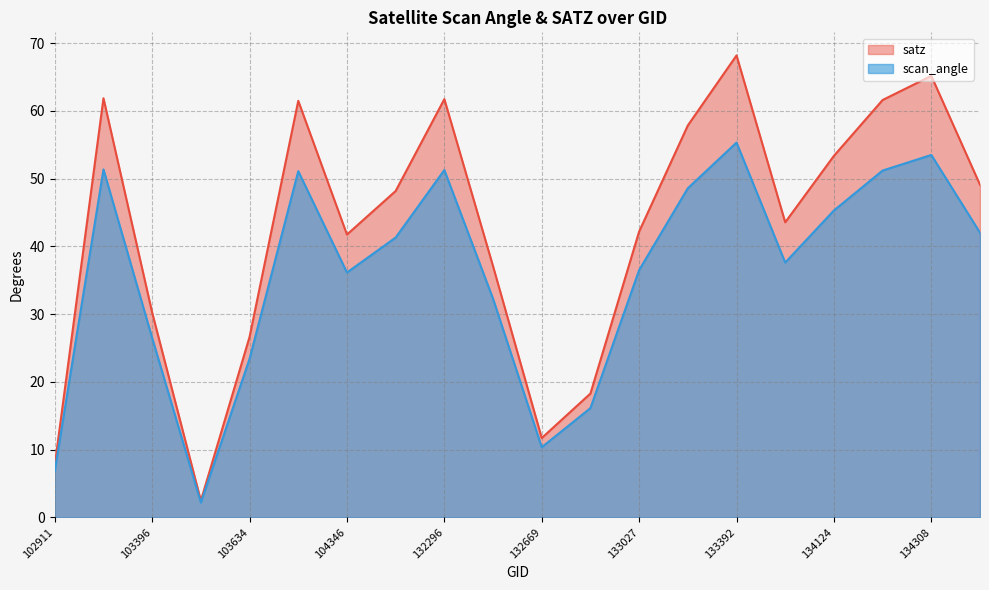

Reading left to right, list all the values displayed in this chart.

satz: 102911=7.7	103160=61.9	103396=30.2	103515=2.5	103634=26.6	103868=61.5	104346=41.7	132123=48.2	132296=61.7	132488=37.1	132669=11.7	132847=18.3	133027=42.2	133209=57.8	133392=68.2	133404=43.5	134124=53.4	134138=61.6	134308=65.2	134322=49.1
scan_angle: 102911=6.8	103160=51.4	103396=26.5	103515=2.2	103634=23.4	103868=51.1	104346=36.1	132123=41.3	132296=51.3	132488=32.3	132669=10.3	132847=16.1	133027=36.5	133209=48.6	133392=55.3	133404=37.6	134124=45.3	134138=51.2	134308=53.5	134322=42.0